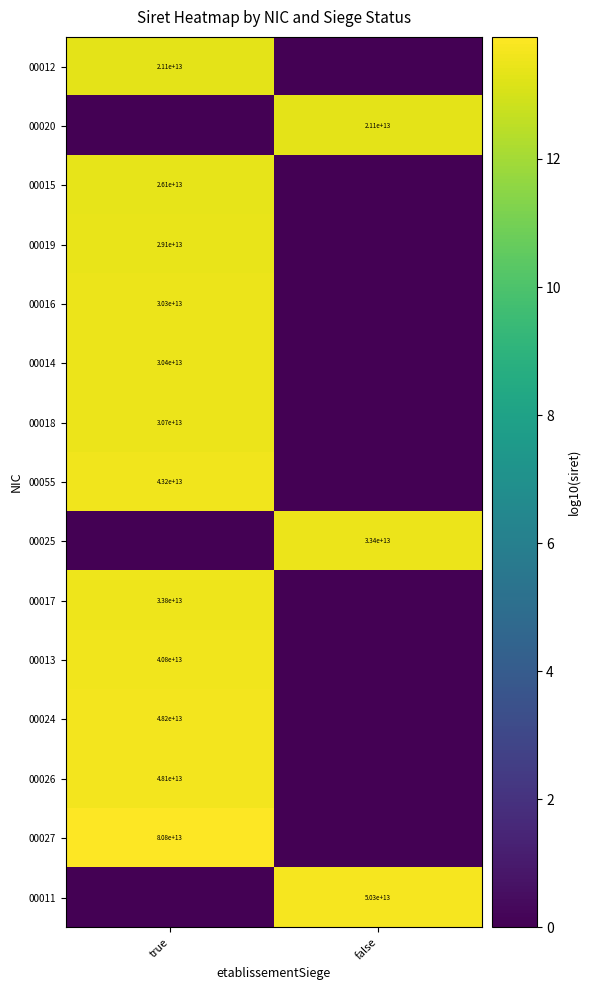

True or false: 00024 has a value of 76352087910521 at true.

False